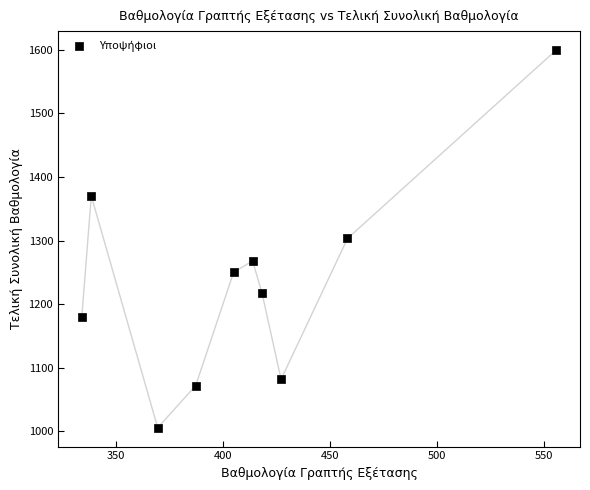

What is the average X value?

410.7